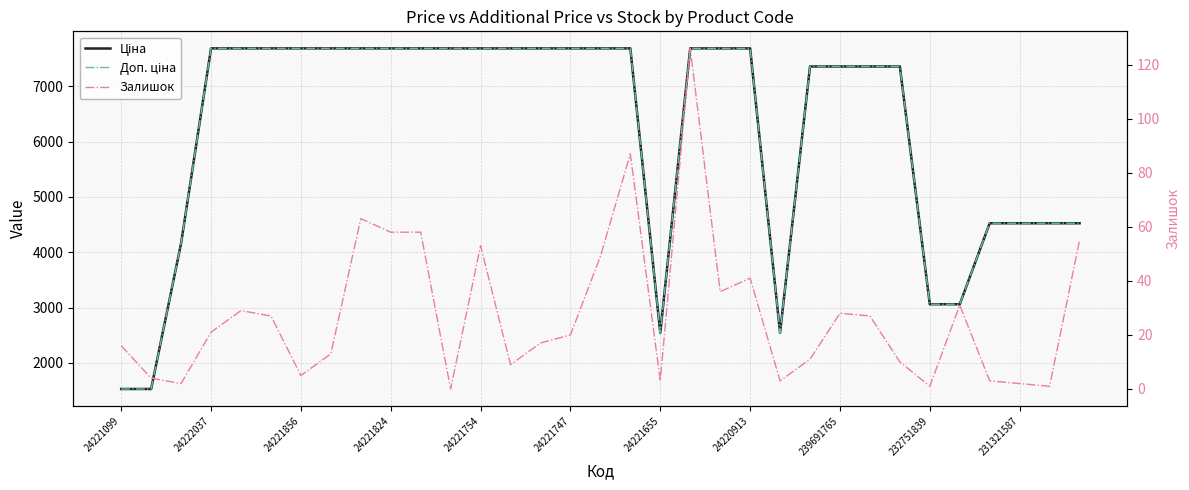

Which series changed the most between 24220913 and 25?

Ціна